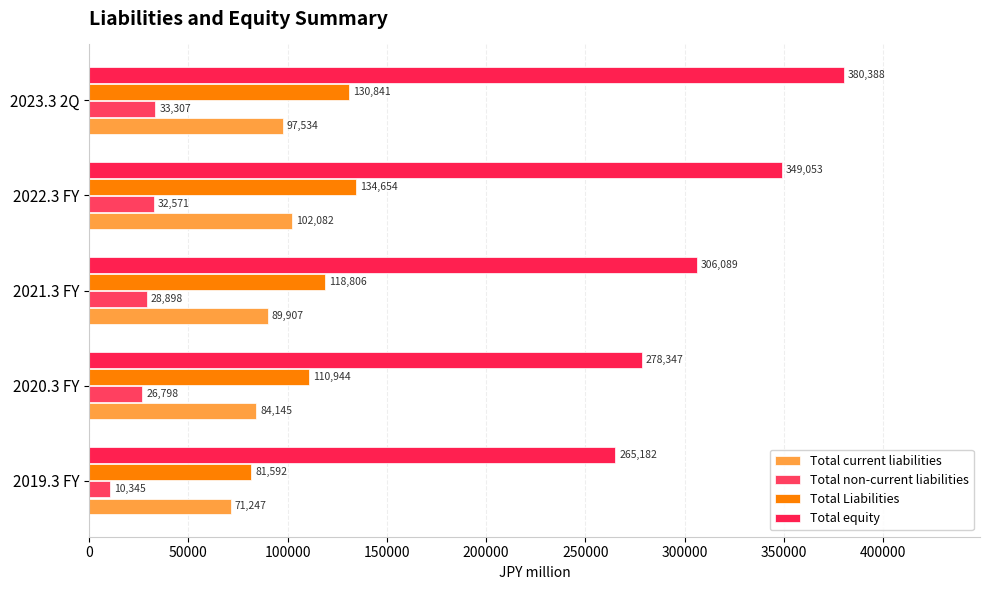

Count the number of categories in the chart.

5